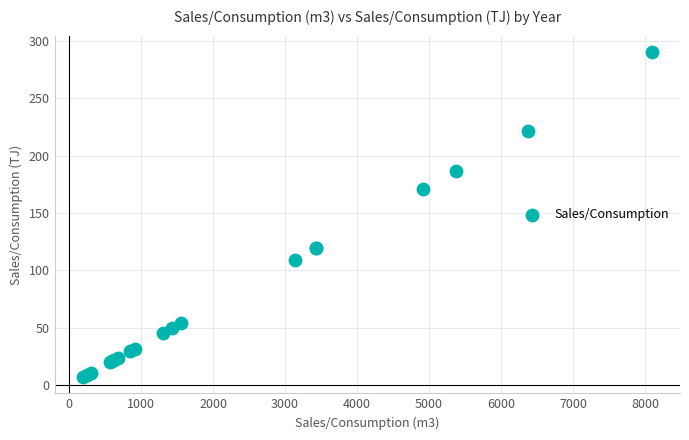

What Y value in the scatter plot is closest to 148?

171.1